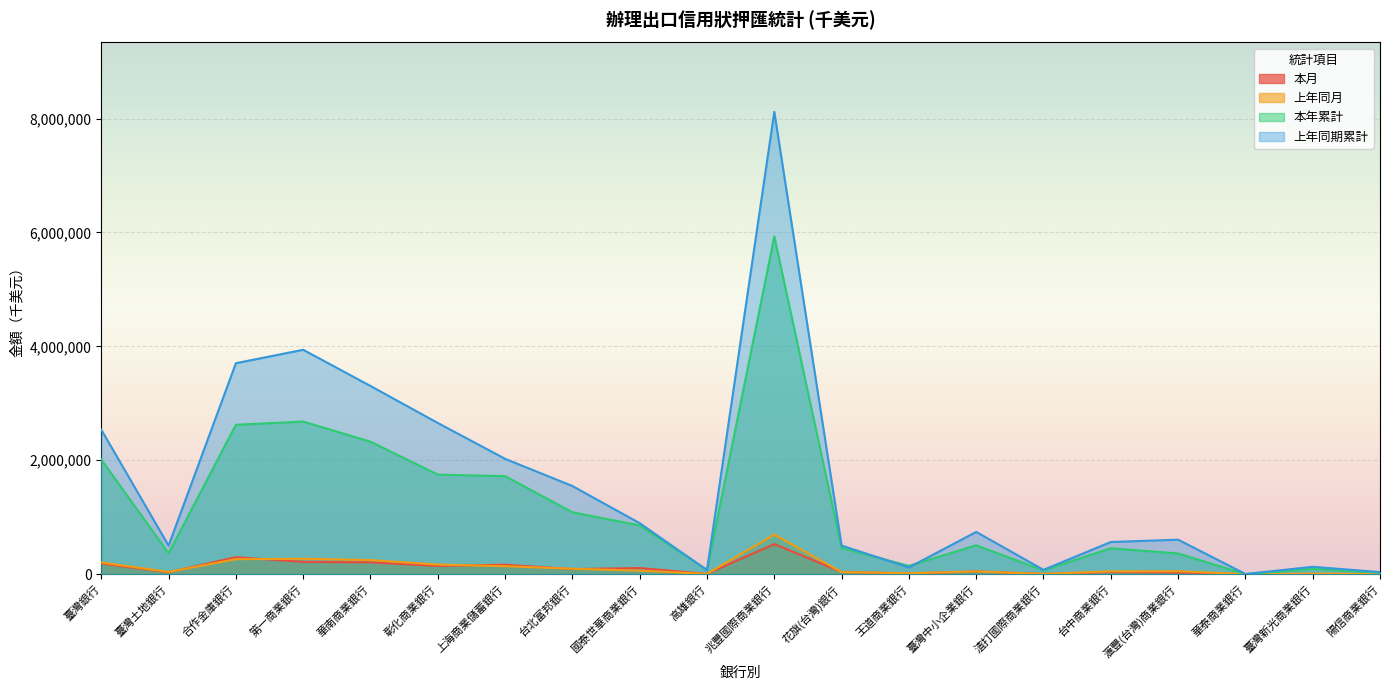

The 本年累計 series shows 454889 at 台中商業銀行. True or false?

True